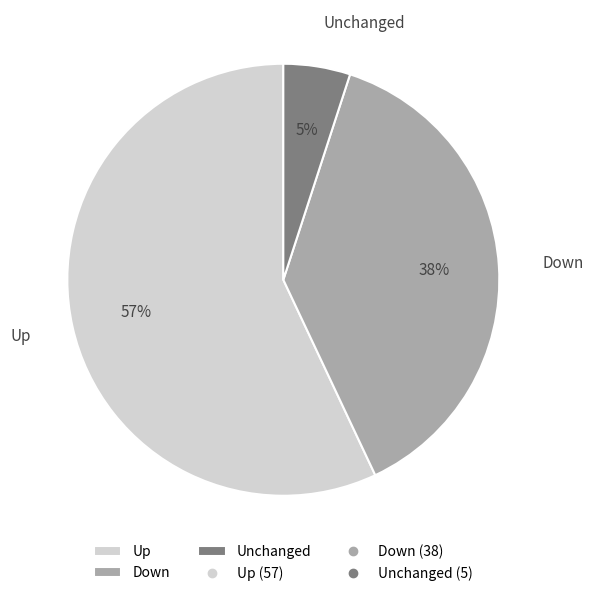

Is the sum of Up and Unchanged greater than half?

Yes